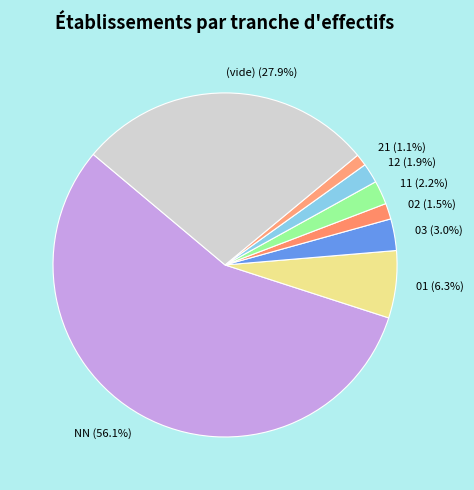

Combined, do 01 and 03 account for over 50%?

No